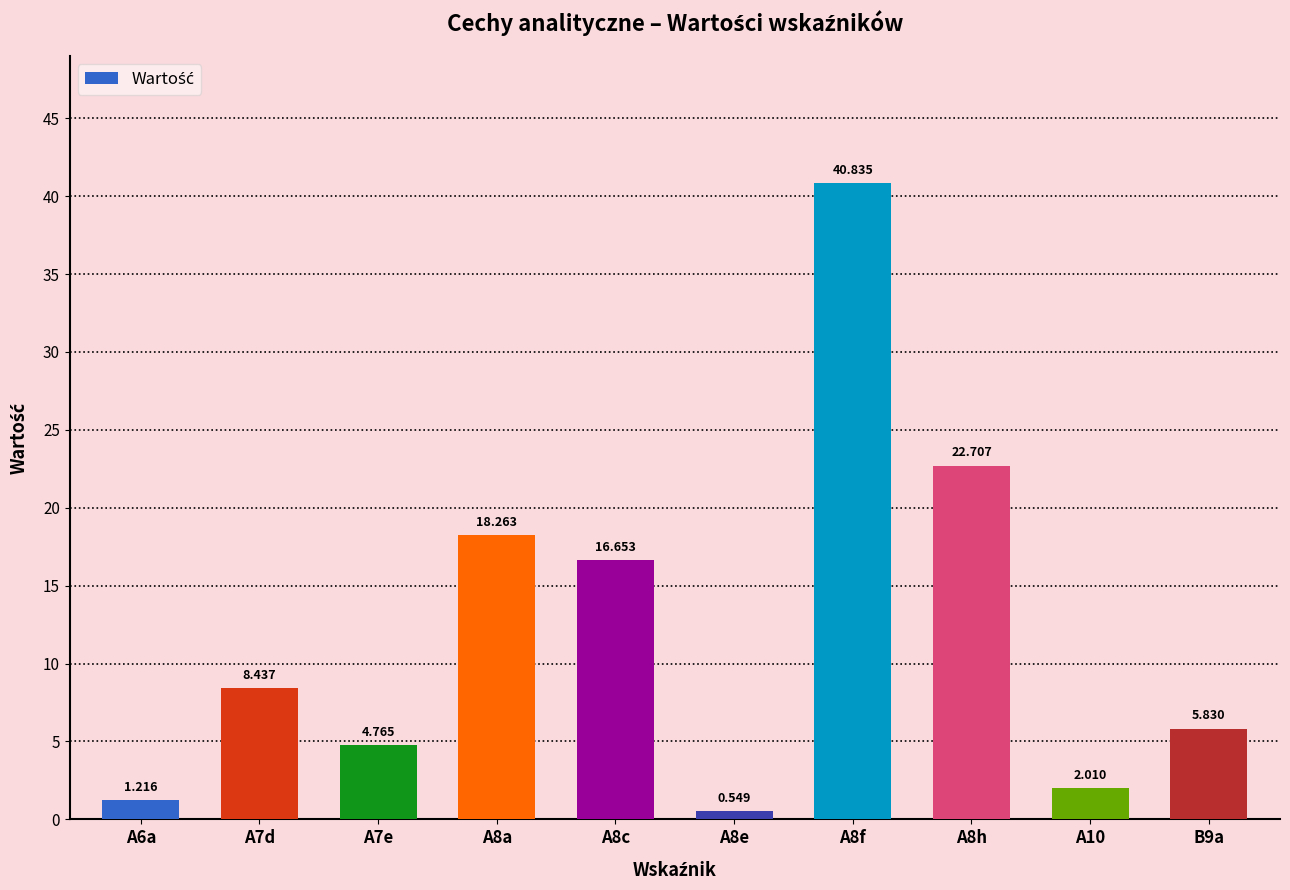

How many data points does each series have?

10